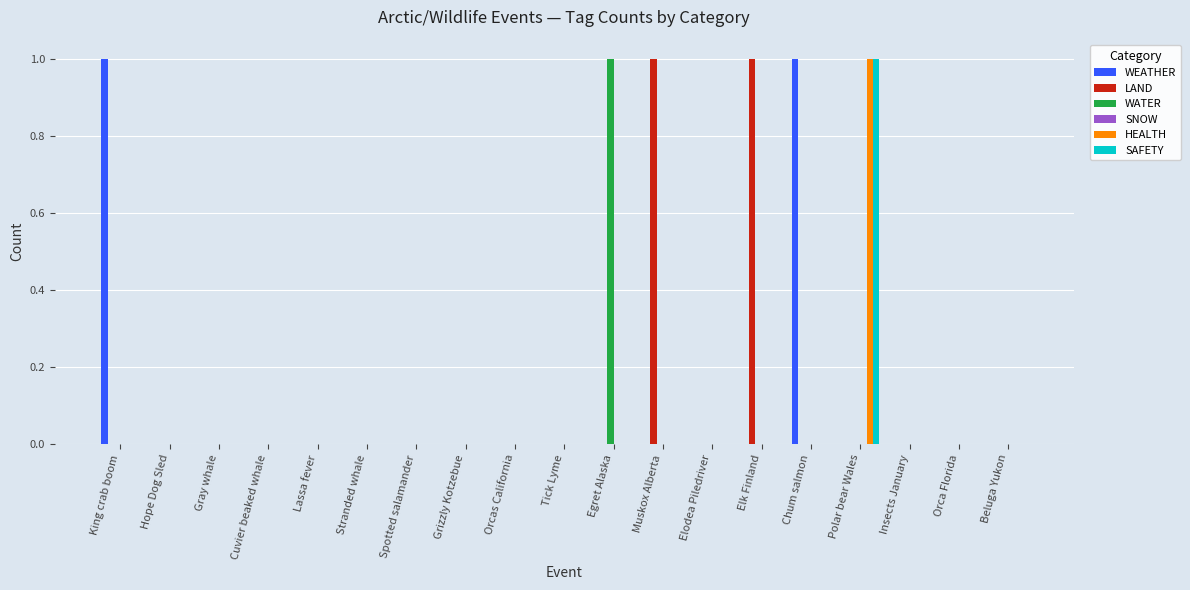

The value of LAND at Beluga Yukon is 0. True or false?

True